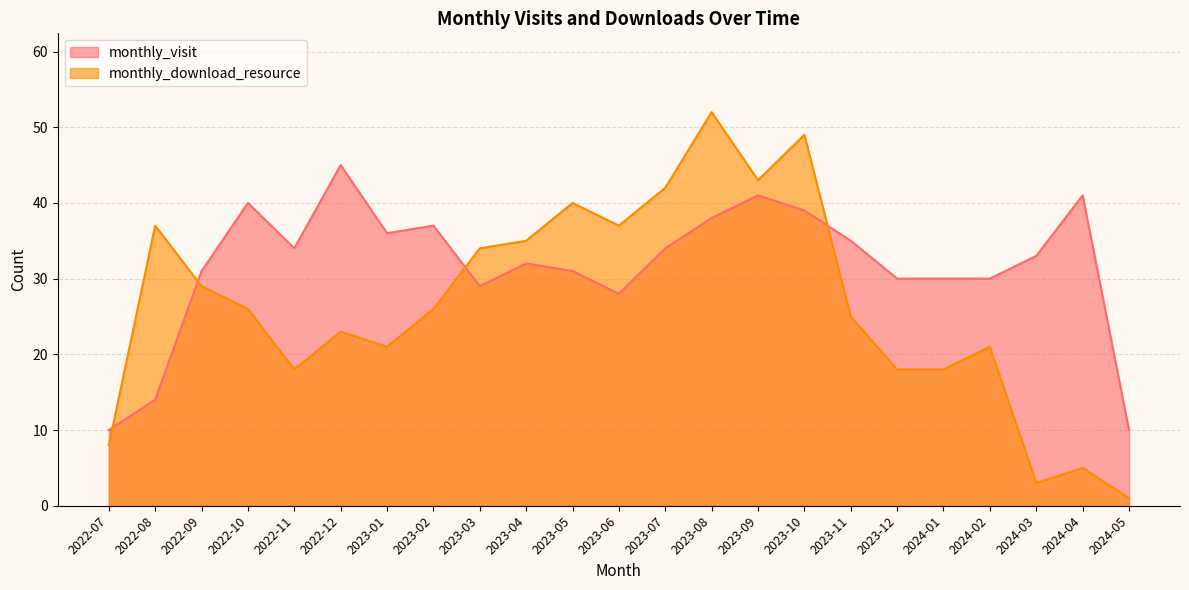

Is it true that monthly_visit equals 30 at 2024-02?

True